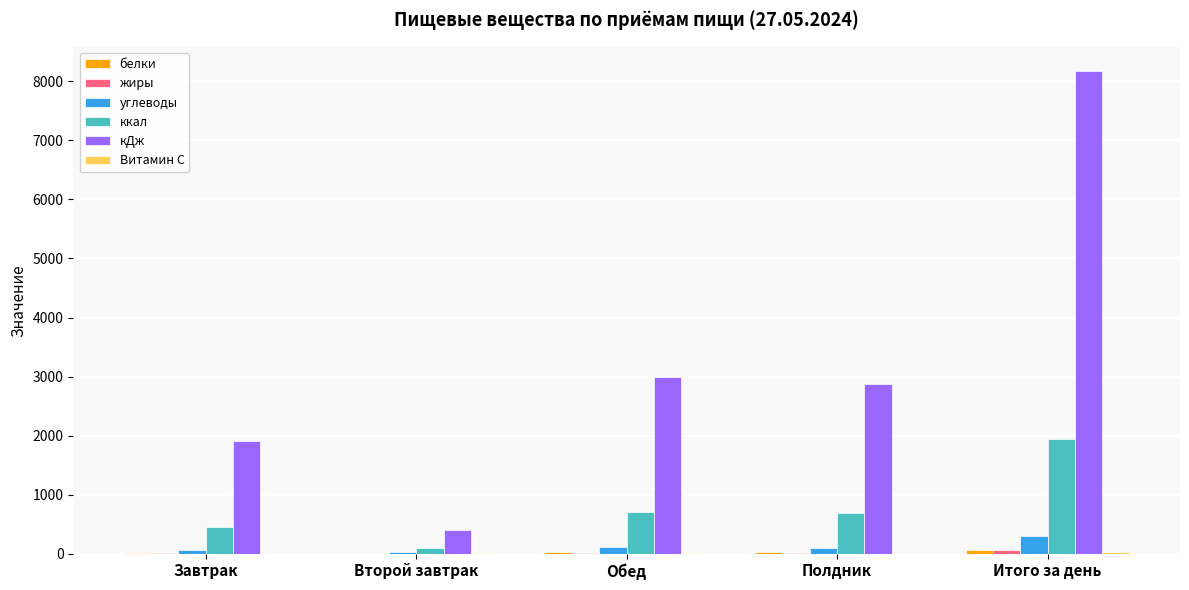

At which category is the sum across all series the highest?

Итого за день